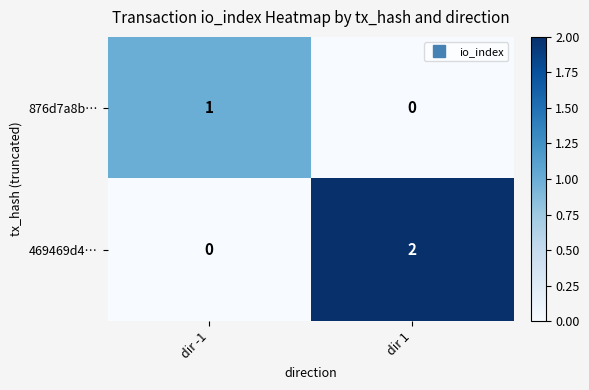

List the series in order of their peak value, lowest first.

876d7a8b…, 469469d4…